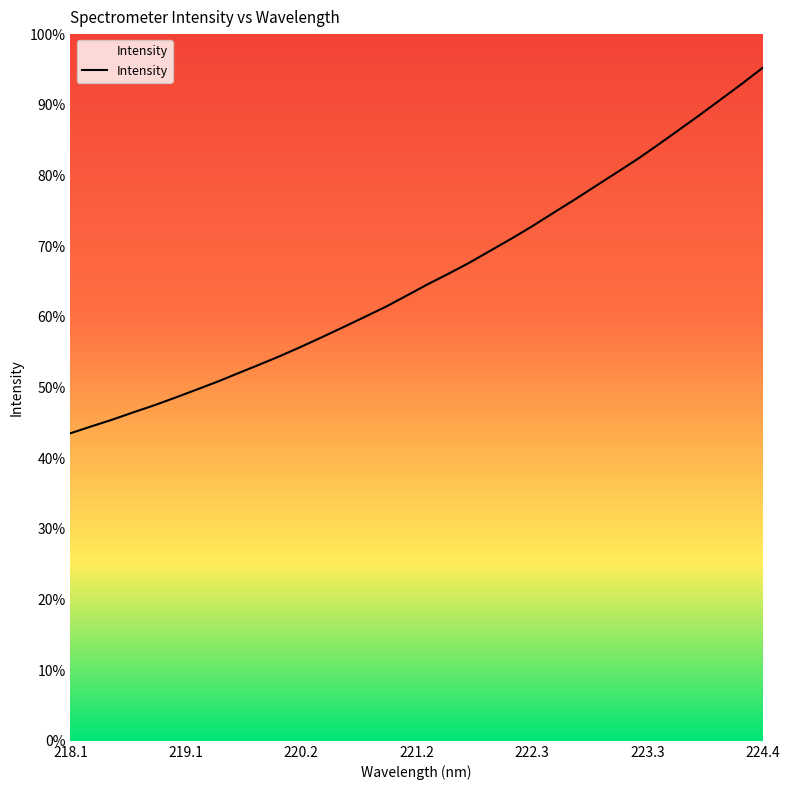

Does the chart display data point markers on the line(s)?

No